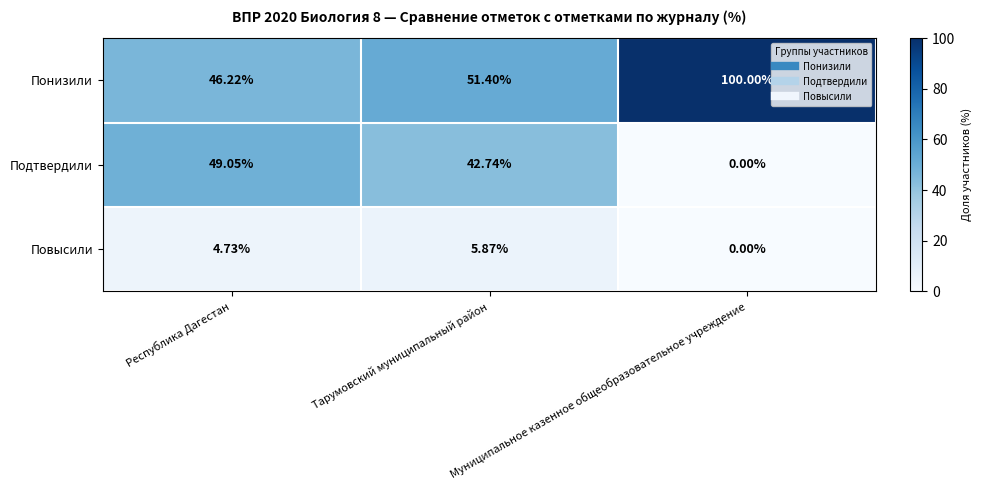

What is the total value across all series at Муниципальное казенное общеобразовательное учреждение?

100.0